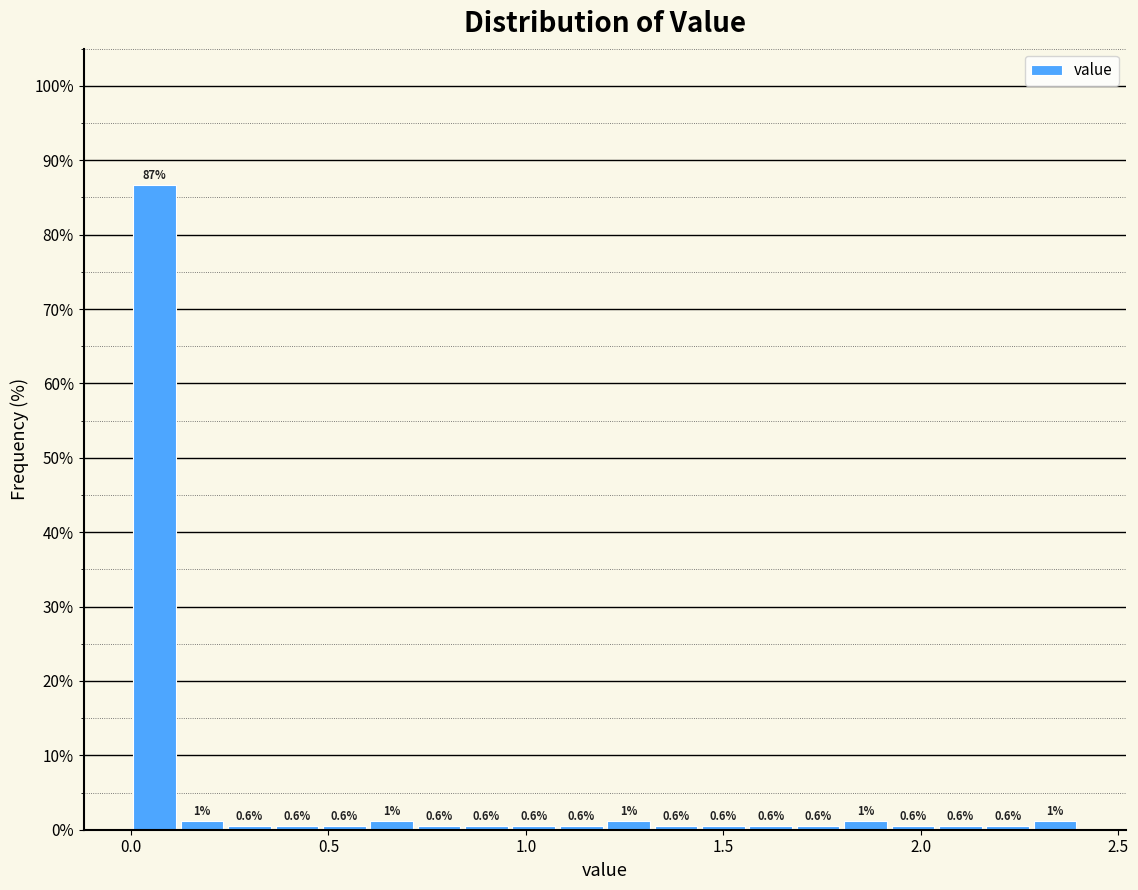

Around what value on the x-axis is the tallest bar? Give the approximate position of its centre, as read against the axis.

0.05